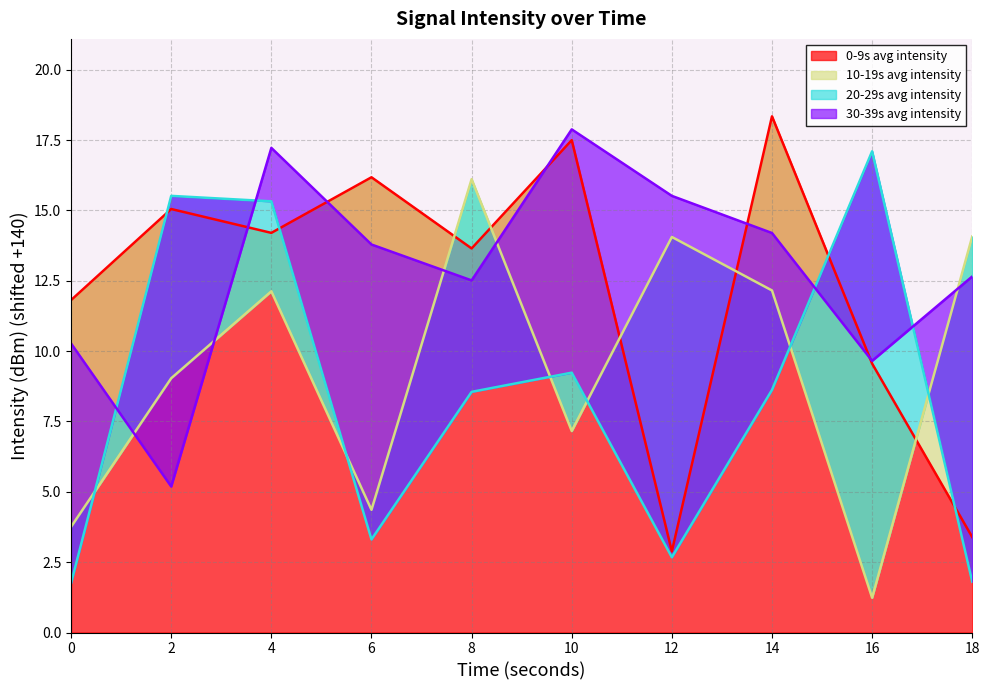

What is the difference between the second highest and minimum values in the 20-29s avg intensity series?

13.8